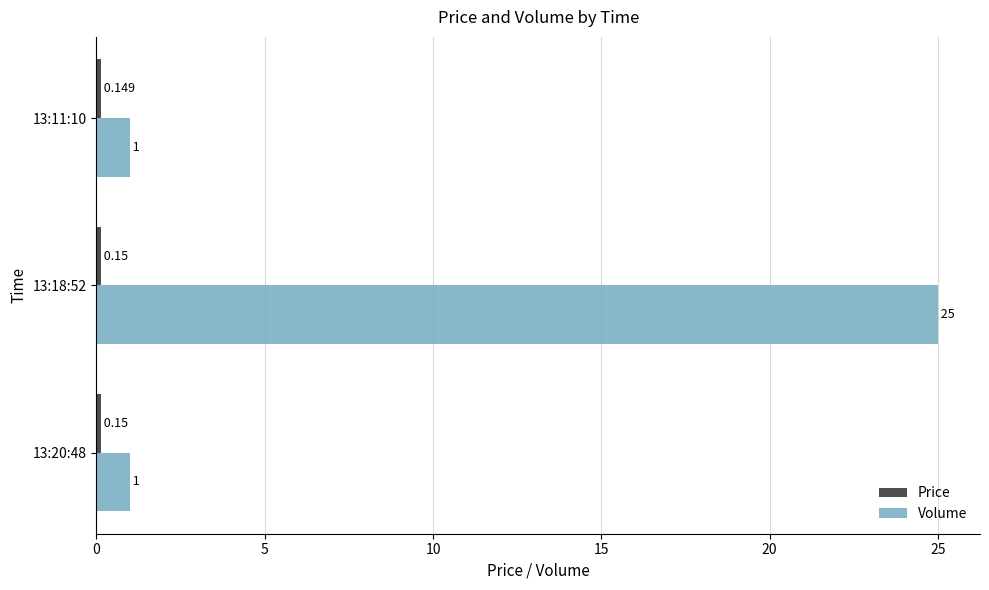

At which category is the sum across all series the highest?

13:18:52